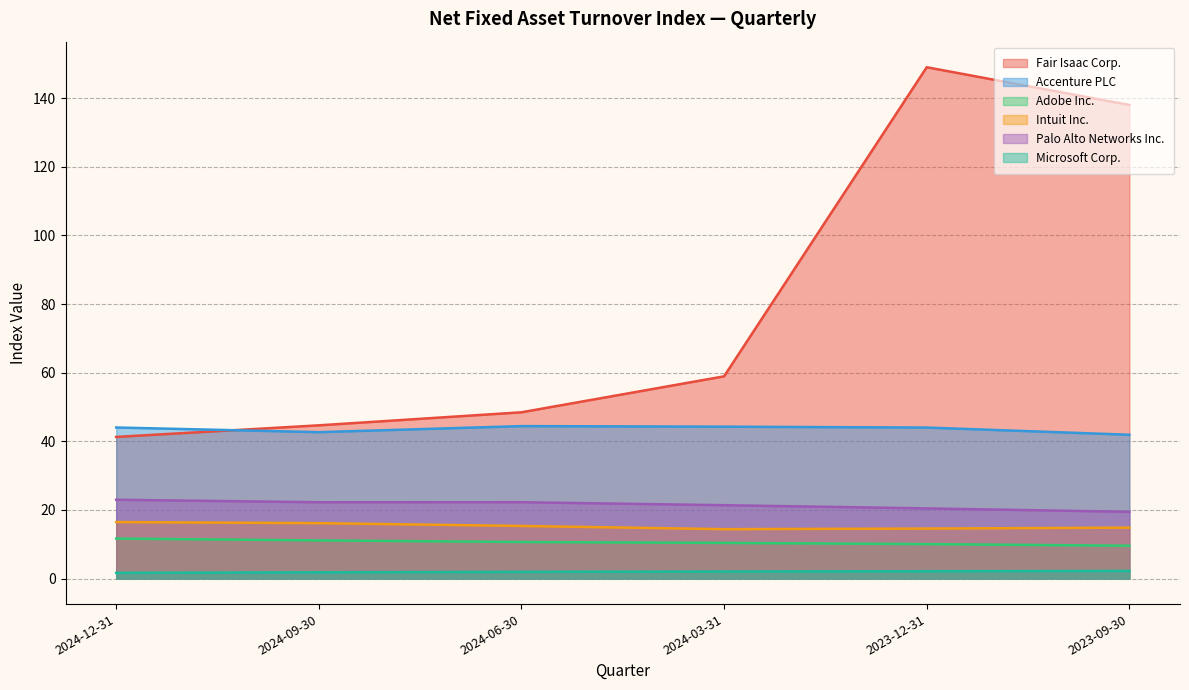

True or false: Adobe Inc. and Intuit Inc. cross at least once.

False